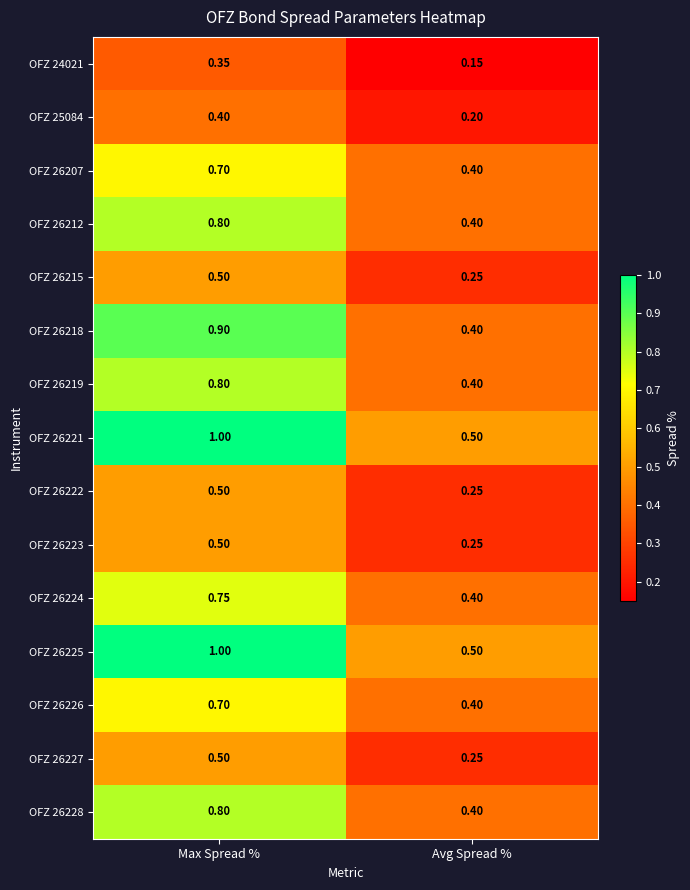

At which category does the chart reach its minimum across all series?

Avg Spread %